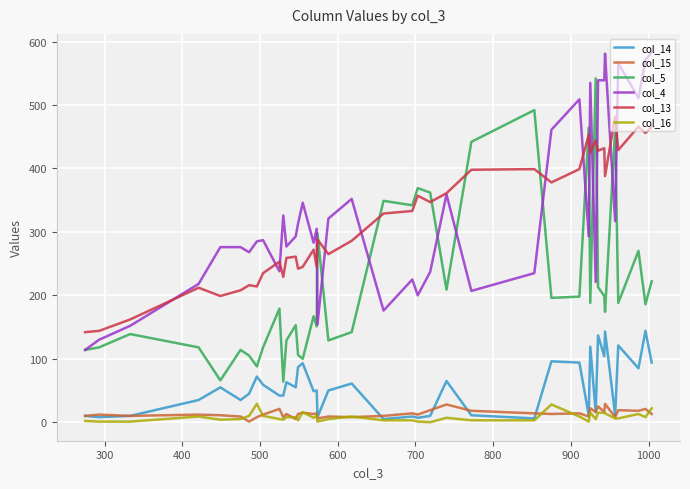

How many distinct data groups are displayed?

6